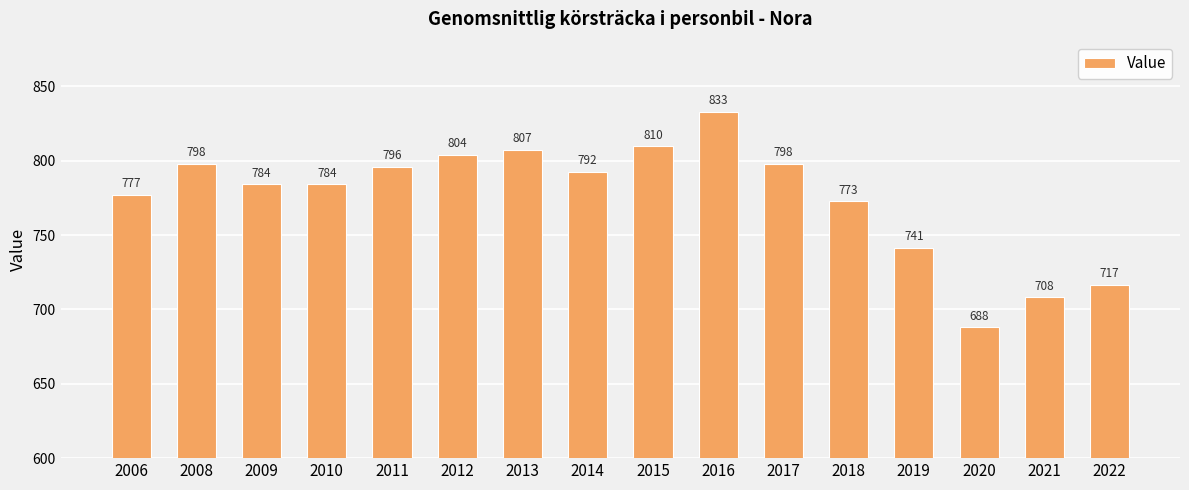

Is it true that the value at 2018 is 772.9?

True